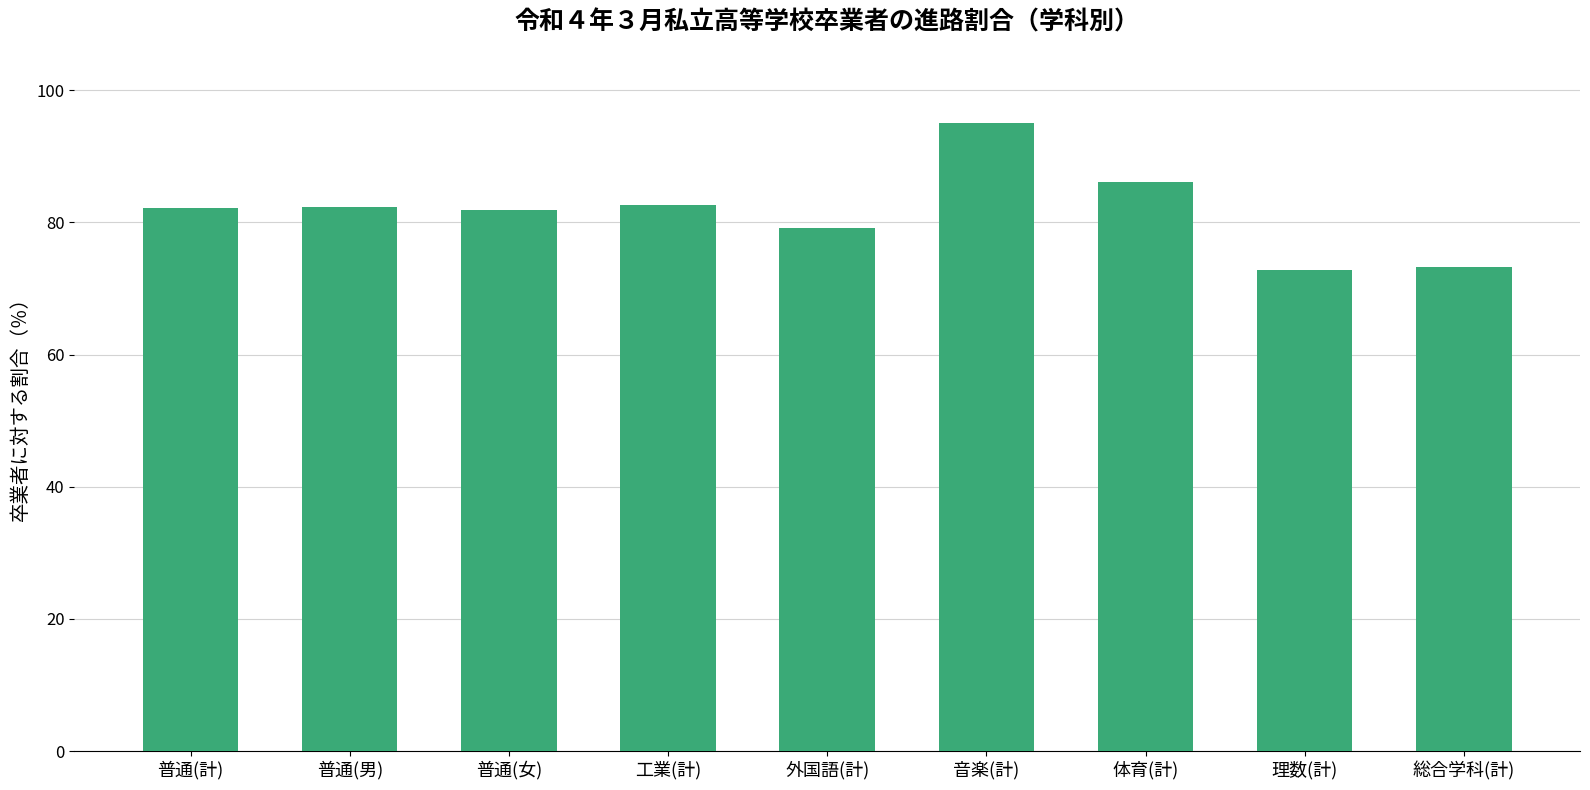

What is the approximate value at 総合学科(計)?

73.2